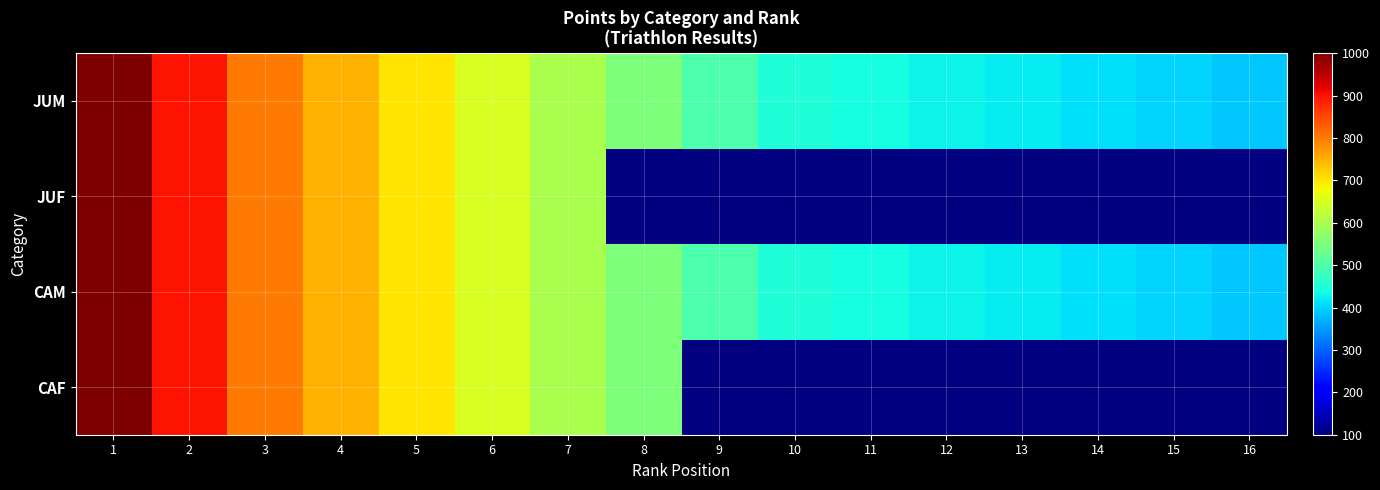

What value does the CAM series have at 1?

1000.0